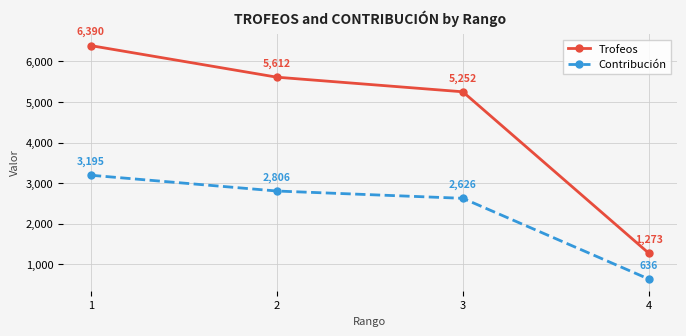

What is the total value across all series at 1?

9585